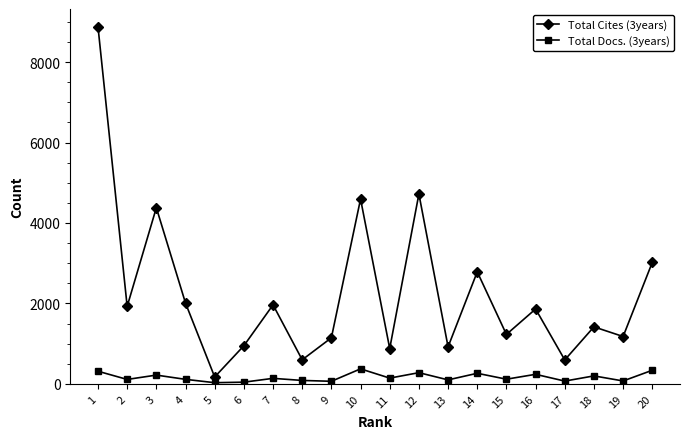

True or false: Total Cites (3years) and Total Docs. (3years) intersect in this chart.

False